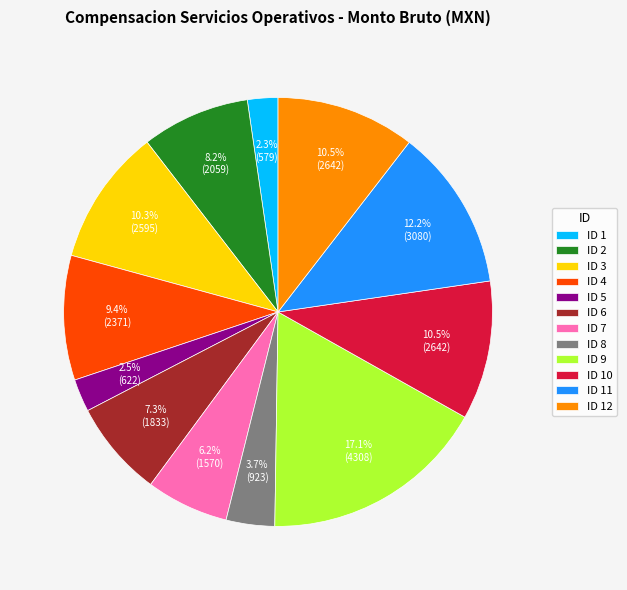

Which has a higher value, ID 9 or ID 7?

ID 9